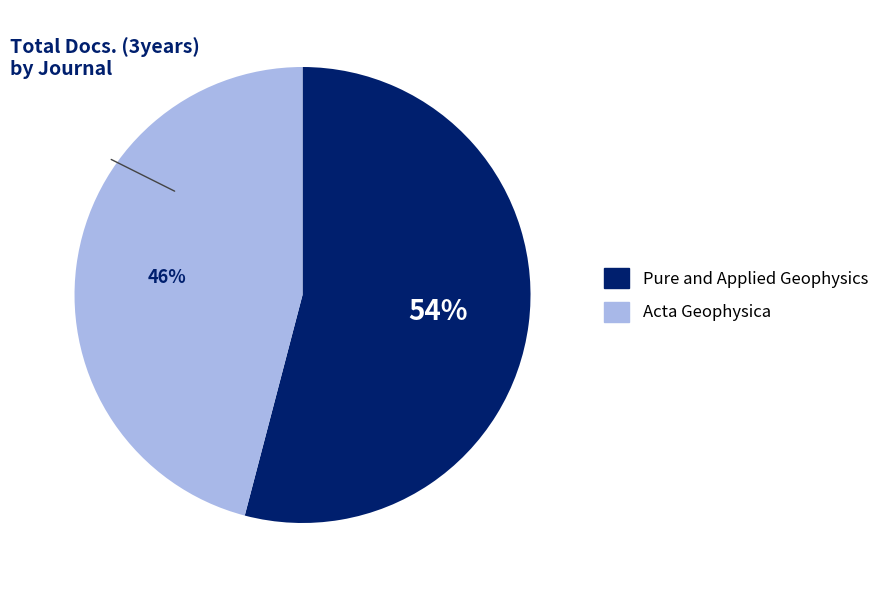

Approximately how many times larger is the value at Pure and Applied Geophysics compared to Acta Geophysica?

1.2